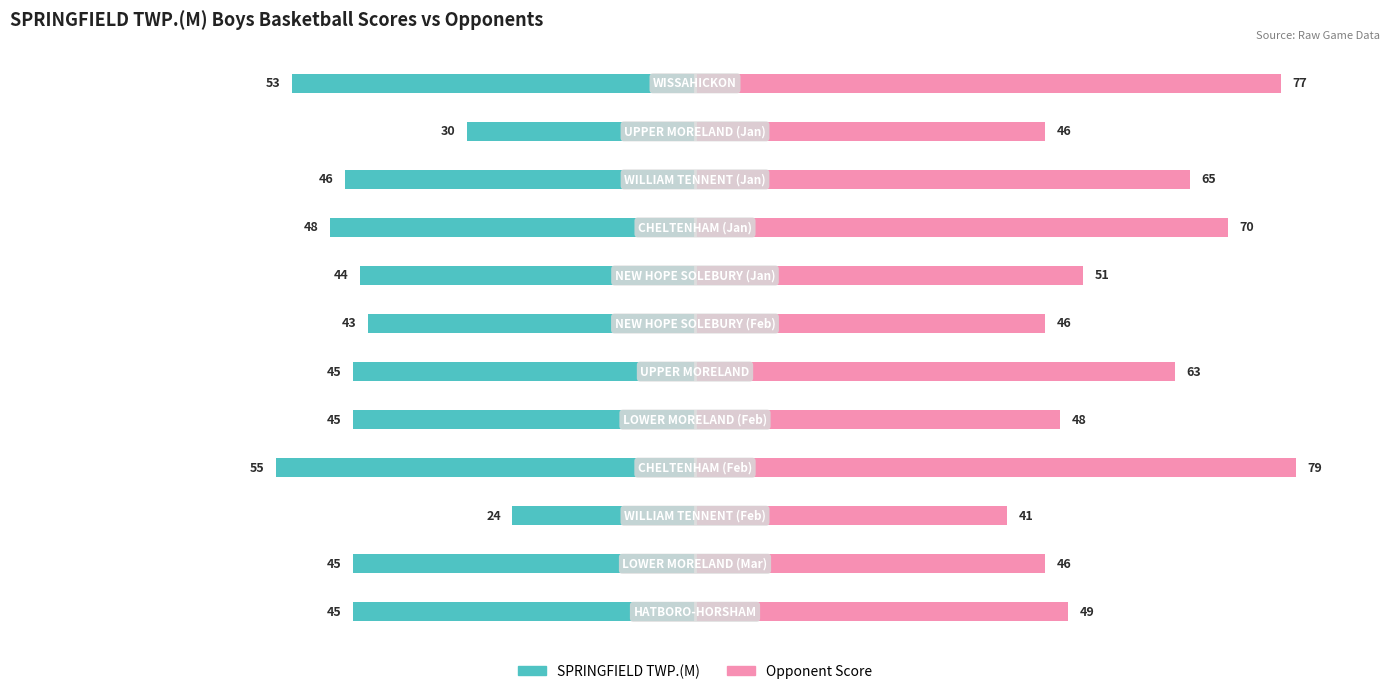

Which series has the largest total across all categories?

Opponent Score